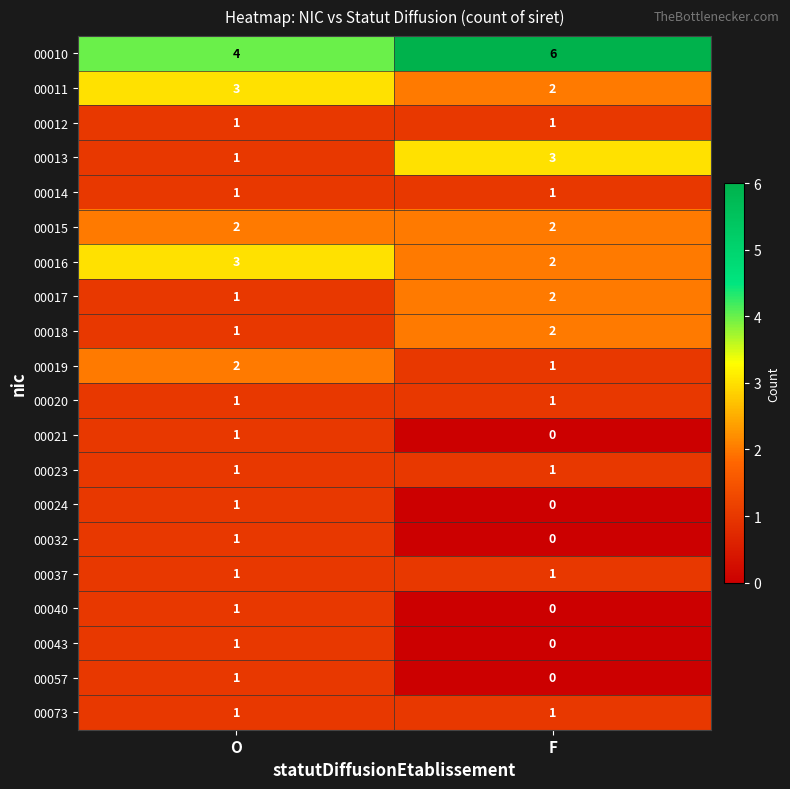

What is the difference between the highest and lowest values at O?

3